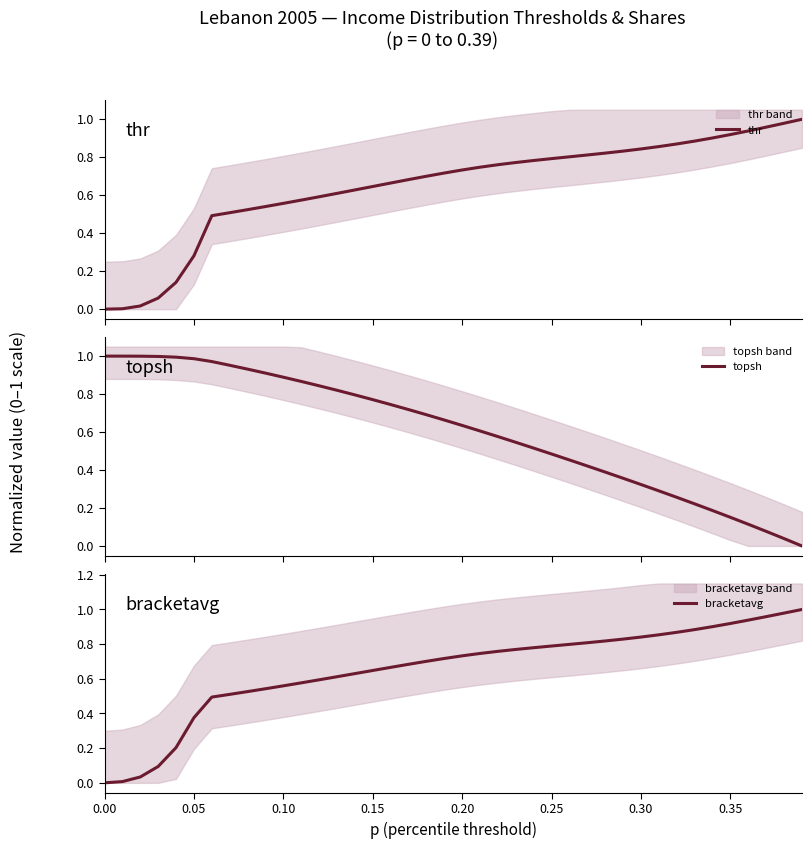

How many data points does each series have?

40